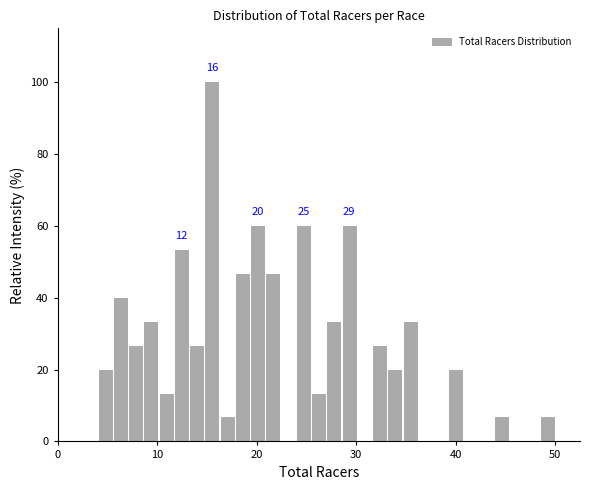

Read against the x-axis, roughly where is the centre of the tallest bar?

16